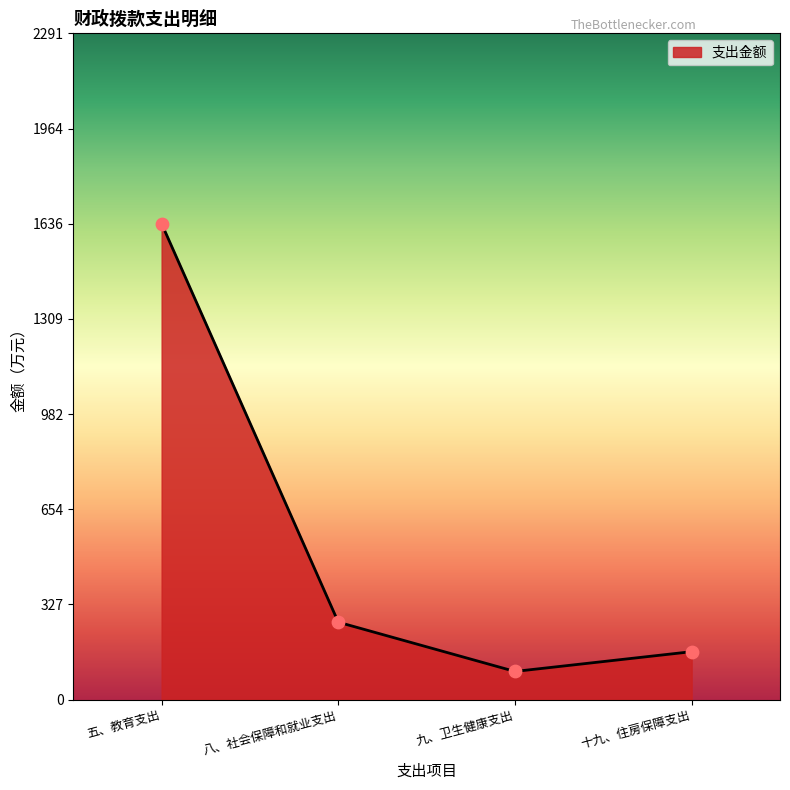

What is the change in value from 八、社会保障和就业支出 to 九、卫生健康支出?

-169.4